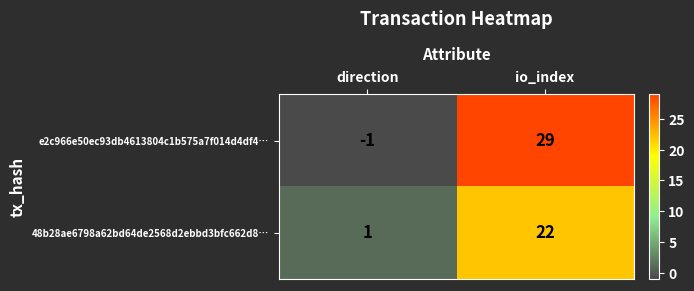

What is the maximum value shown in the chart?

29